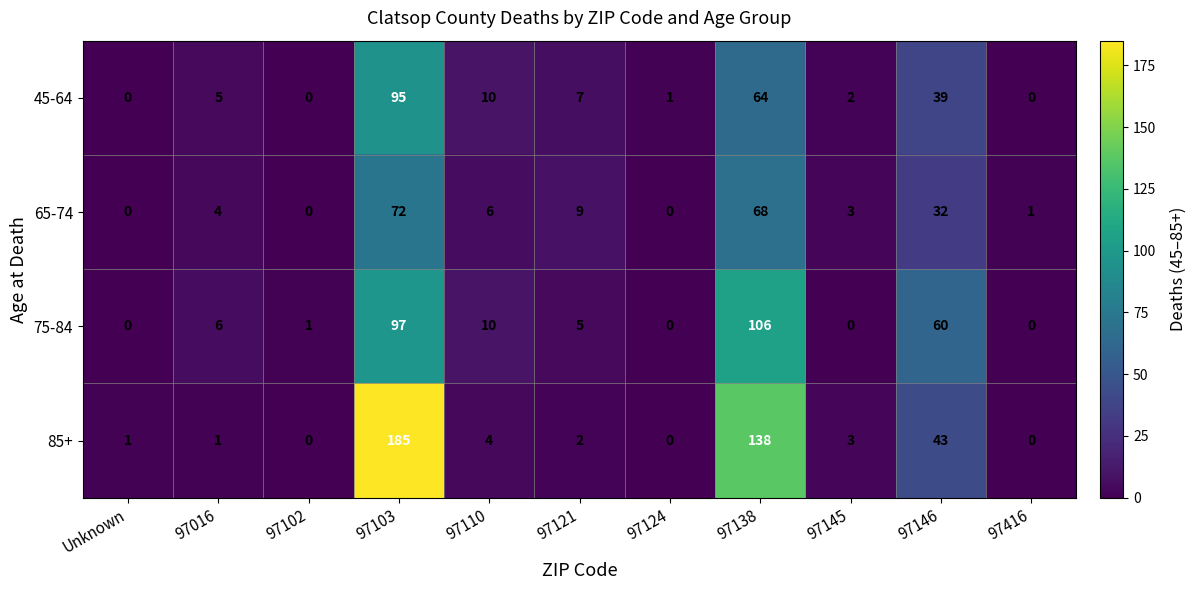

At which label is 45-64 closest to 47?

97146